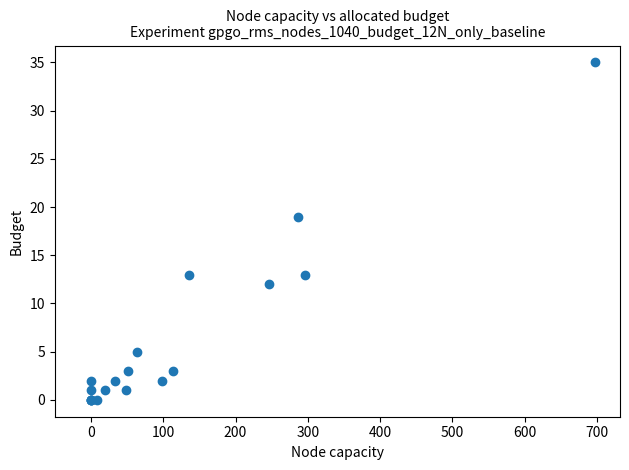

What Y value in the scatter plot is closest to 17?

19